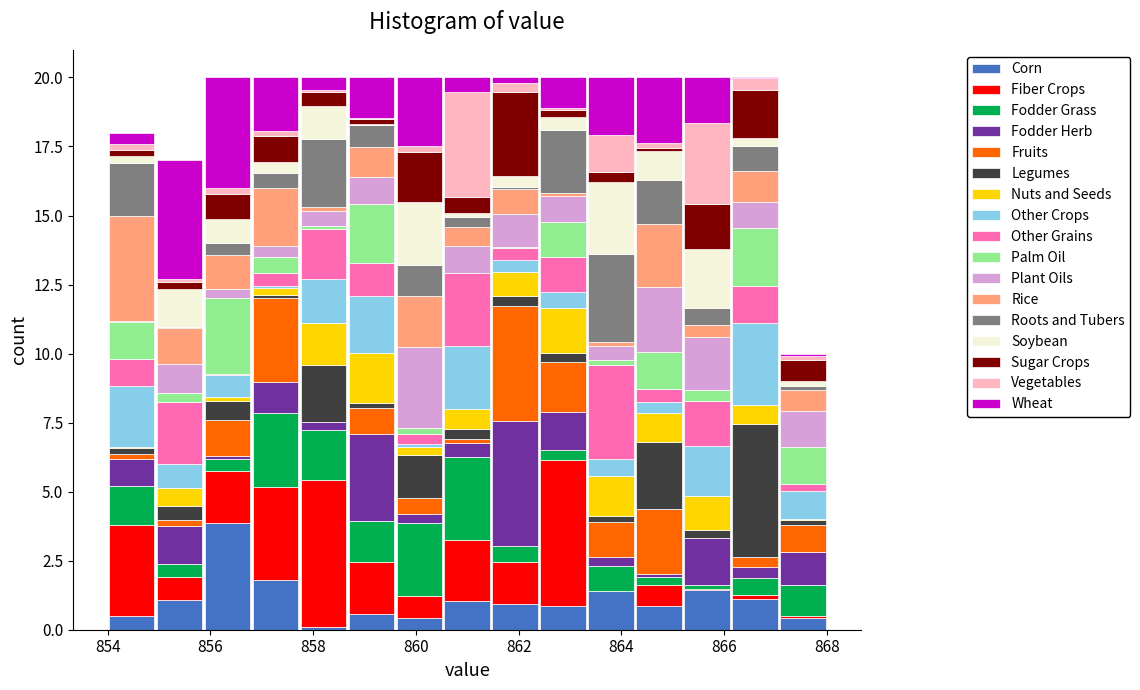

Reading left to right, transcribe this chart: for each stacked bar, give the range it covers on the x-axis and its total height. Neither the bar edges nor the heights are printed on the chart, so give them approximately, as read against the axes.

854.0 to 855.0: 18
855.0 to 855.8: 17
855.8 to 856.8: 20
856.8 to 857.8: 20
857.8 to 858.6: 20
858.6 to 859.6: 20
859.6 to 860.6: 20
860.6 to 861.4: 20
861.4 to 862.4: 20
862.4 to 863.4: 20
863.4 to 864.2: 20
864.2 to 865.2: 20
865.2 to 866.2: 20
866.2 to 867.0: 20
867.0 to 868.0: 10